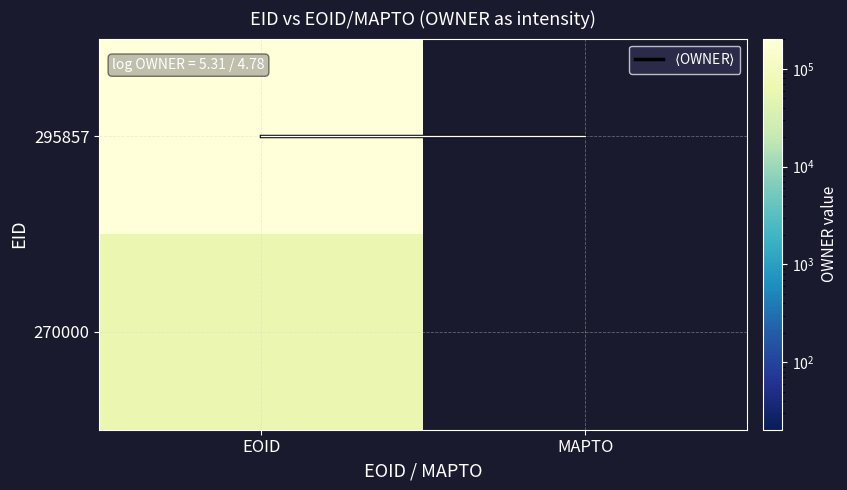

What is the minimum value for 295857?

203812.0